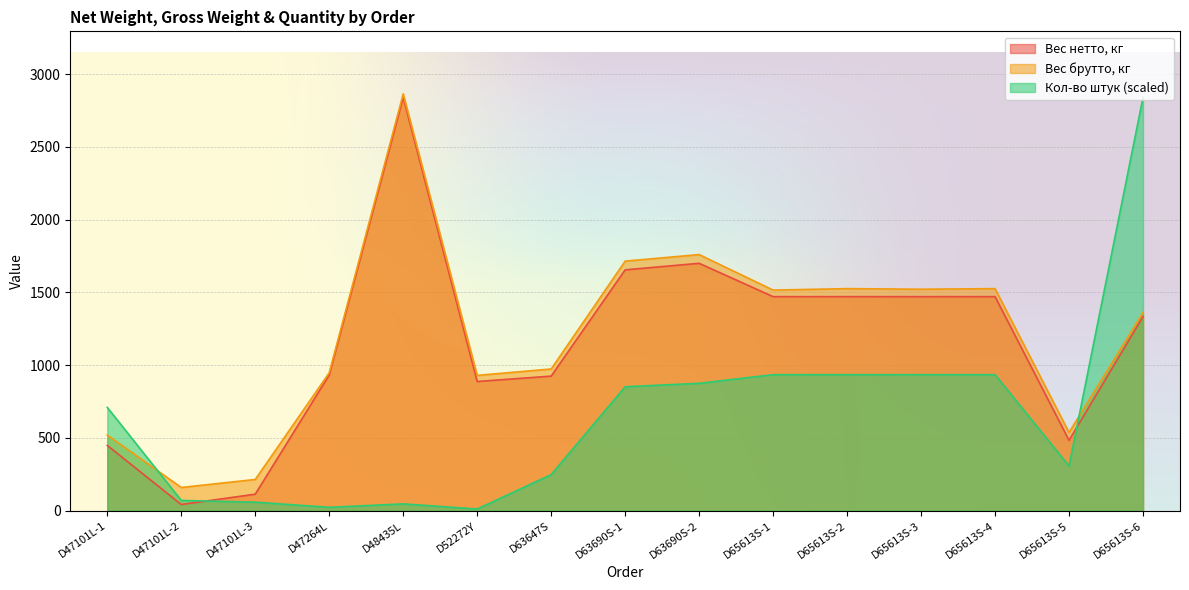

What is the sum of the Кол-во штук values at D65613S-5 and D63690S-2?

1183.3